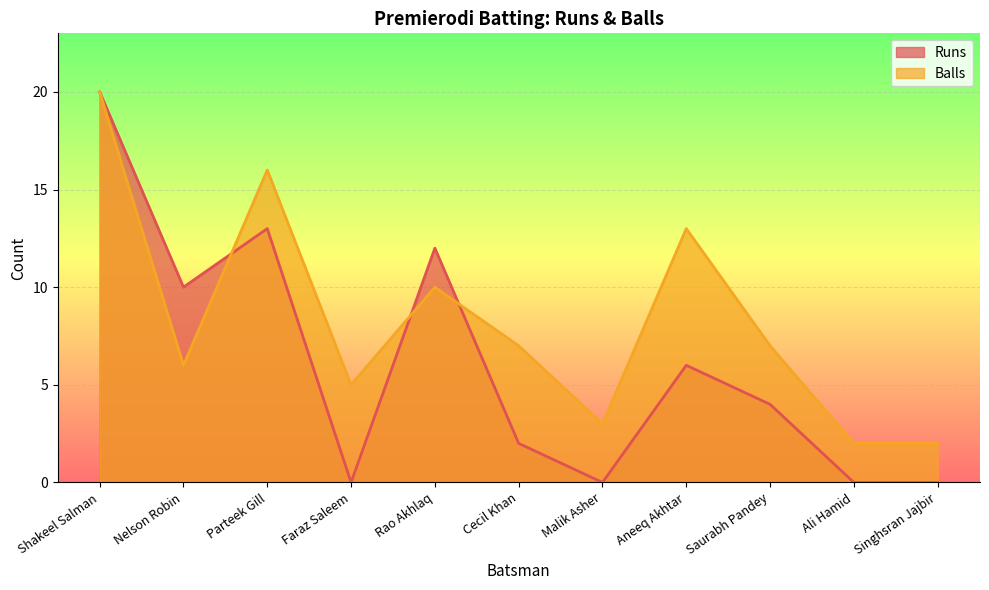

The Balls series shows 1 at Ali Hamid. True or false?

False